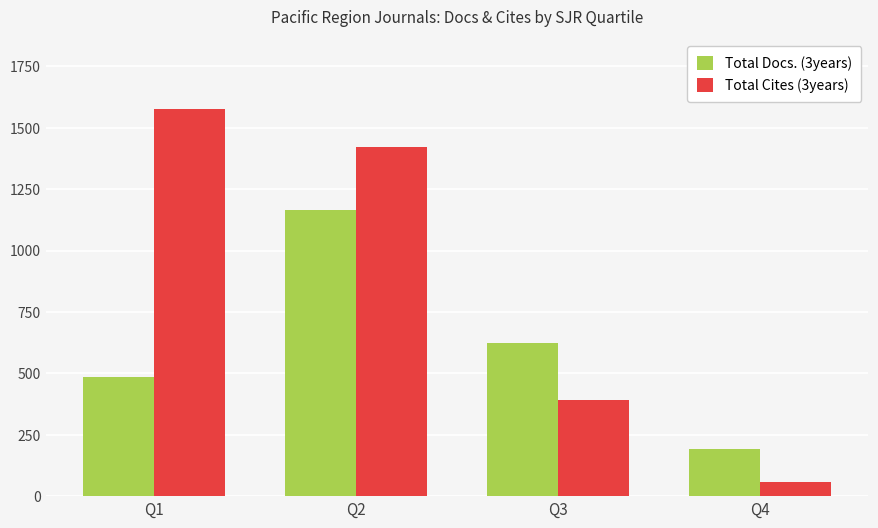

What is the maximum value shown in the chart?

1576